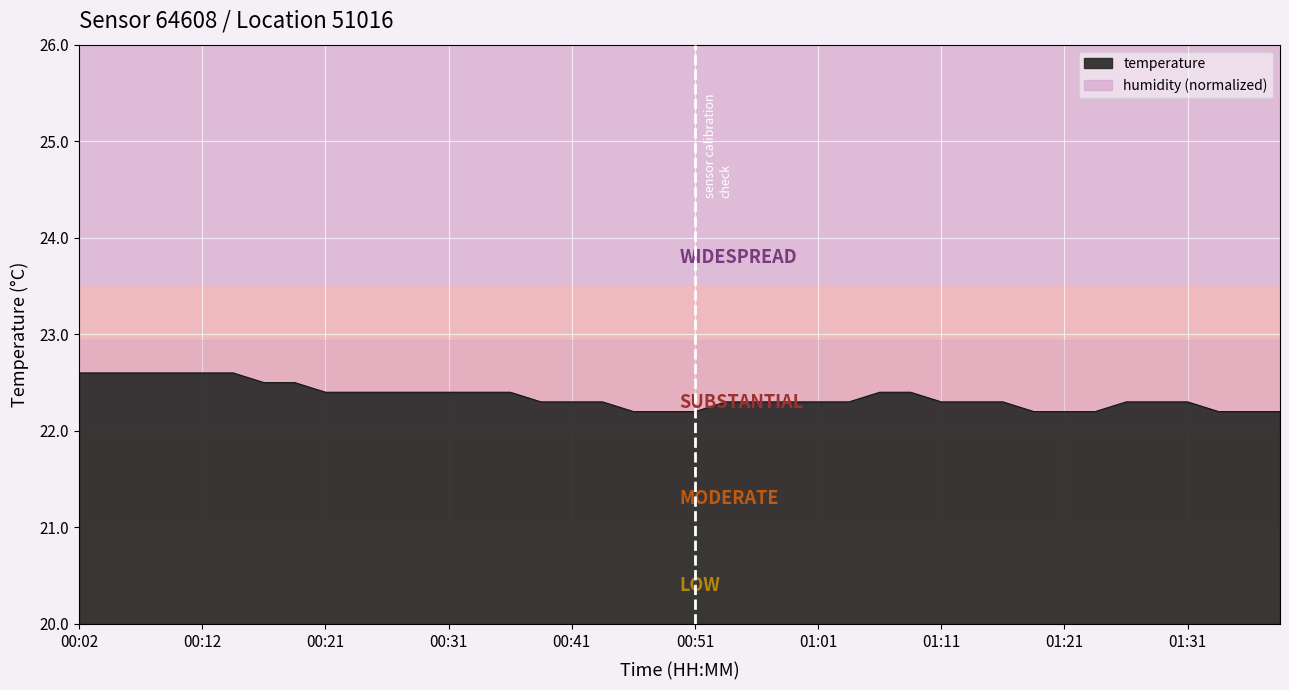

Which category has the lowest value across all series?

00:46